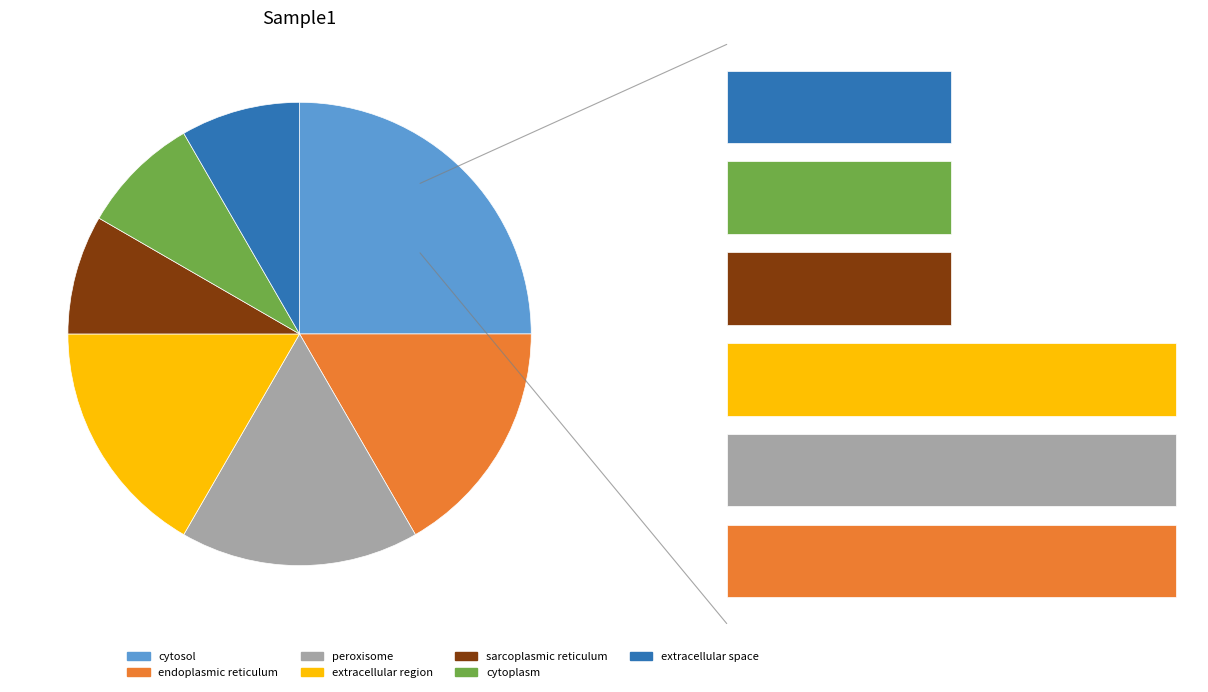

Does cytosol account for over 50% of the chart?

No